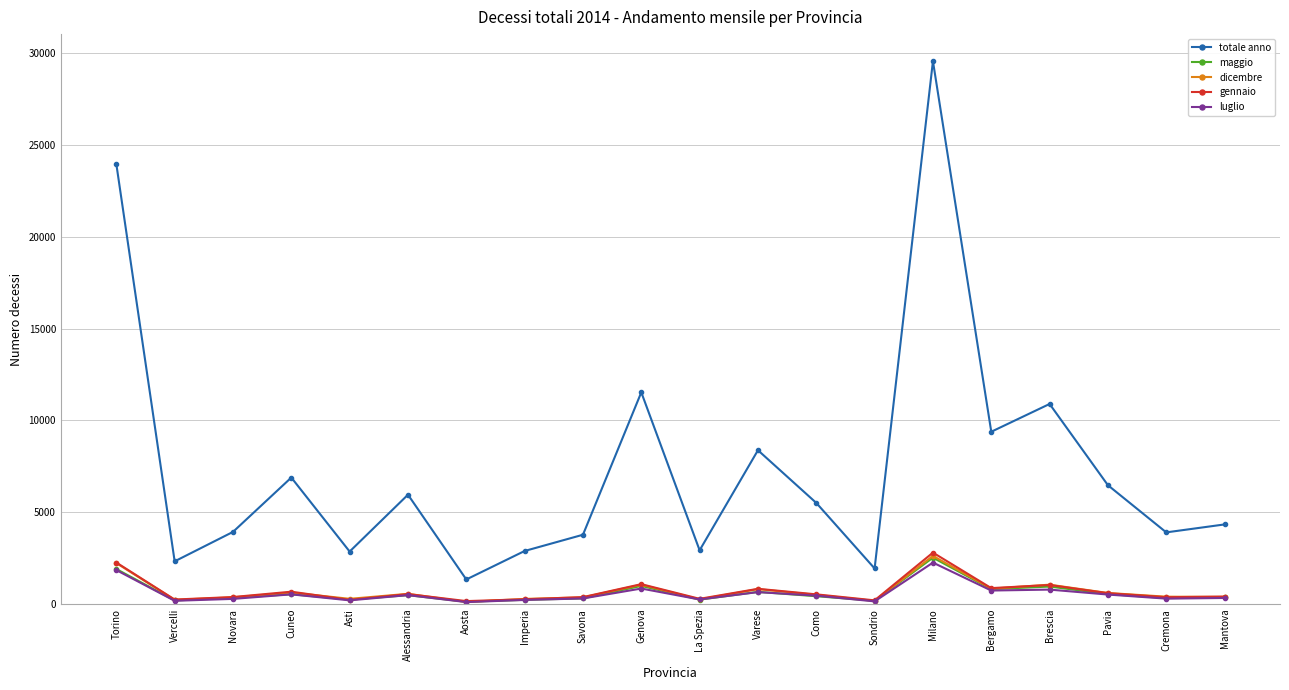

Which series has the largest total across all categories?

totale anno